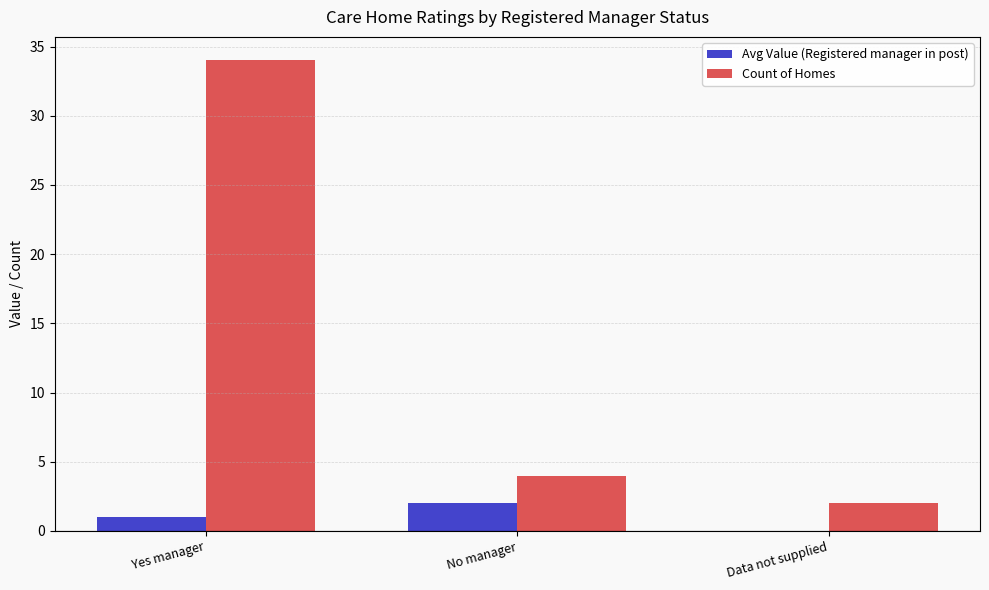

Reading left to right, list all the values displayed in this chart.

Avg Value (Registered manager in post): Yes manager=1	No manager=2	Data not supplied=0
Count of Homes: Yes manager=34	No manager=4	Data not supplied=2